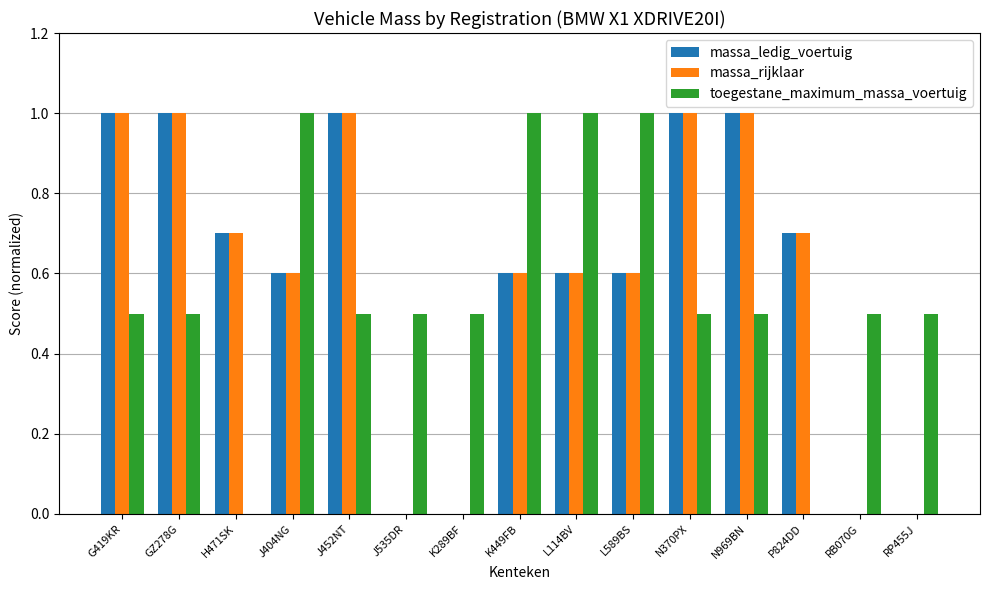

The massa_rijklaar series shows 1.0 at GZ278G. True or false?

True